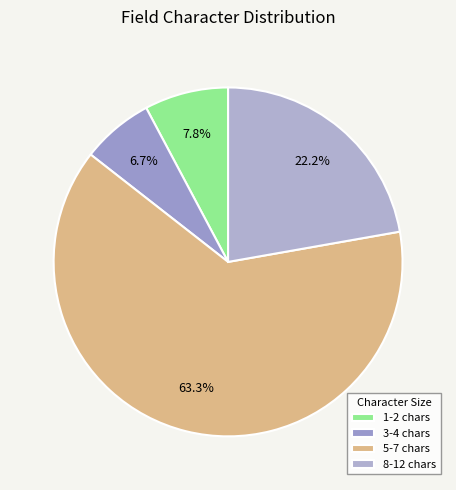

To the nearest percent, what is the average slice percentage?

25%